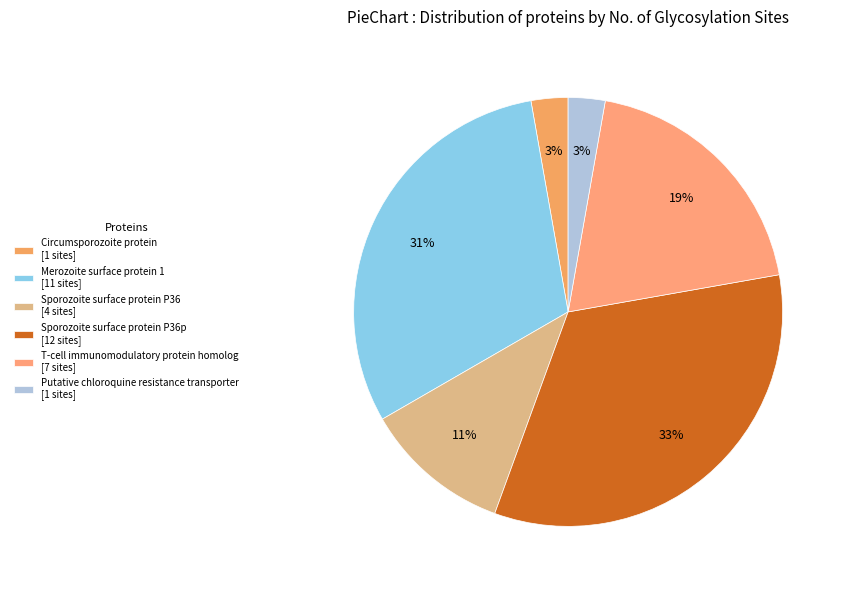

Count the number of slices in the pie.

6